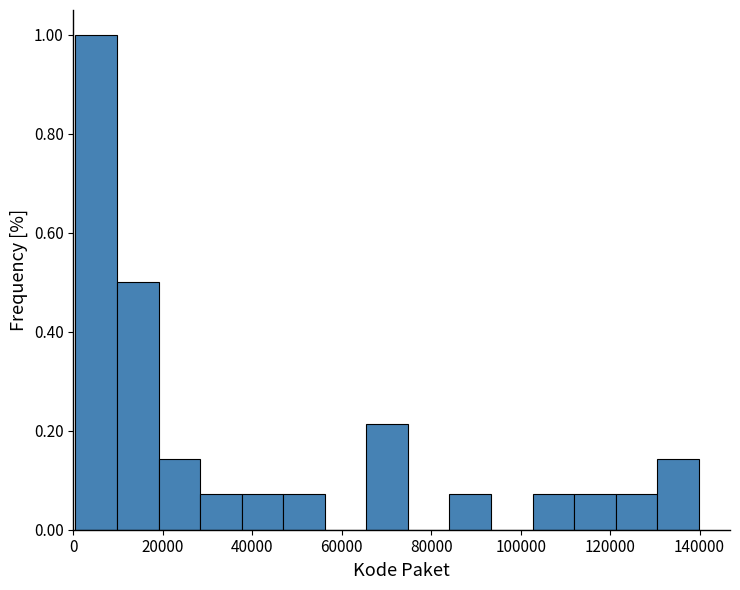

Reading left to right, transcribe this chart: for each bar, give the range it covers on the x-axis and its height. Neither the bar edges nor the heights are printed on the chart, so give them approximately, as read against the axes.

0 to 10000: 1.00
10000 to 20000: 0.50
20000 to 28000: 0.14
28000 to 38000: 0.08
38000 to 46000: 0.08
46000 to 56000: 0.08
56000 to 66000: 0
66000 to 74000: 0.22
74000 to 84000: 0
84000 to 94000: 0.08
94000 to 102000: 0
102000 to 112000: 0.08
112000 to 122000: 0.08
122000 to 130000: 0.08
130000 to 140000: 0.14